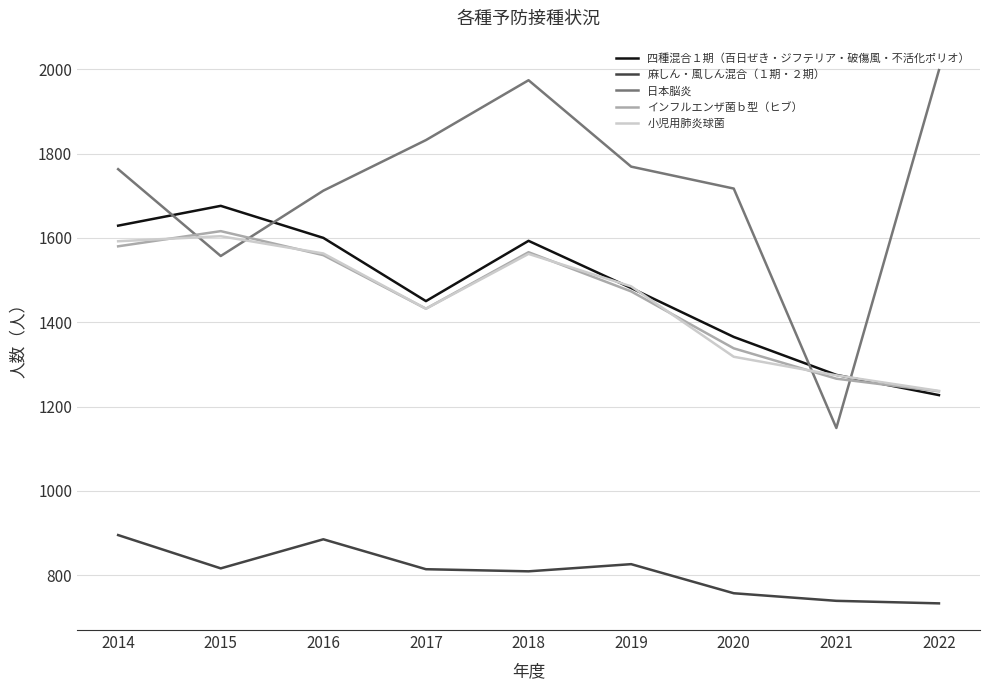

What is the sum of all 小児用肺炎球菌 values?

13067